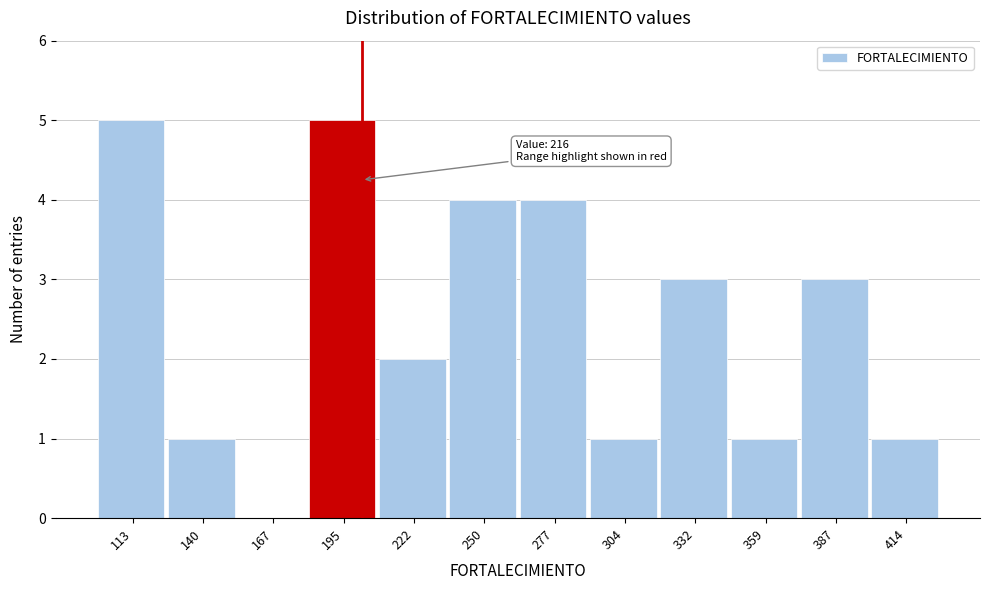

Reading left to right, what are all the values shown in this chart?

113=5	140=1	167=0	195=5	222=2	250=4	277=4	304=1	332=3	359=1	387=3	414=1